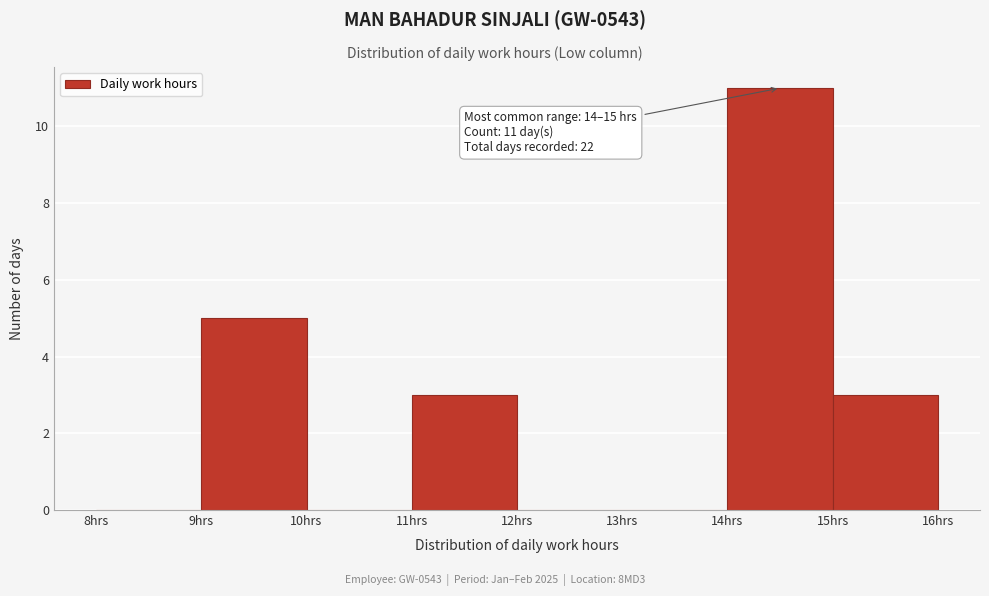

Over which range of the x-axis is the bar tallest?

14 to 15